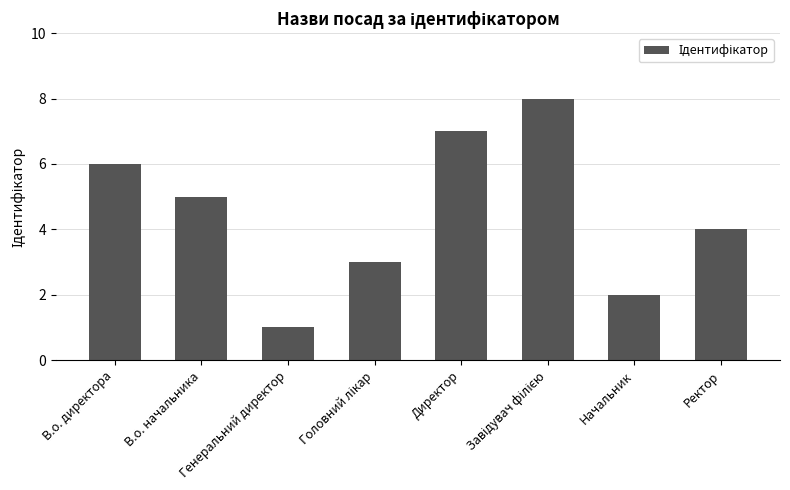

What is the greatest value displayed?

8